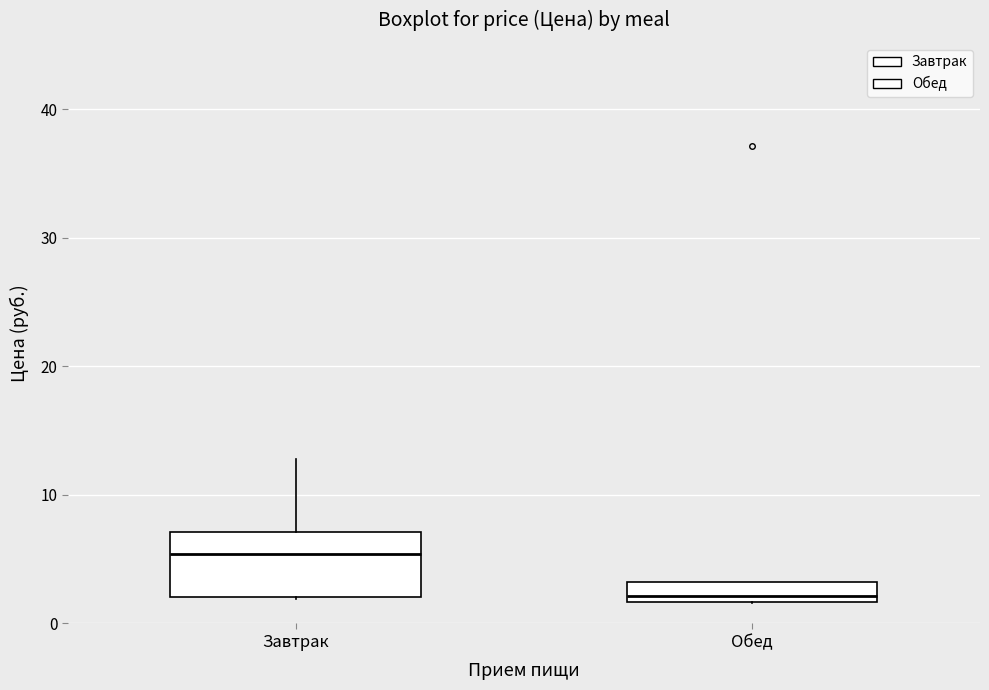

Where is the lower edge of the box for Завтрак on the y-axis? The values are not printed on the chart, so give them approximately, as read against the axis.

2